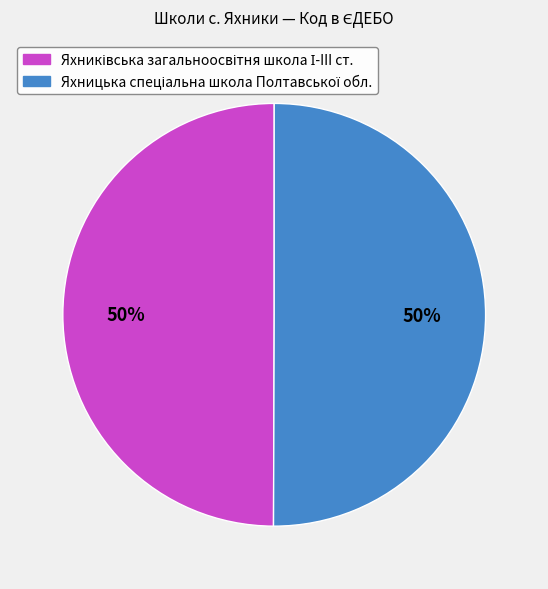

Combined, what portion of the pie is Яхницька спеціальна школа Полтавської обл. and Яхниківська загальноосвітня школа І-III ст.?

100.0%